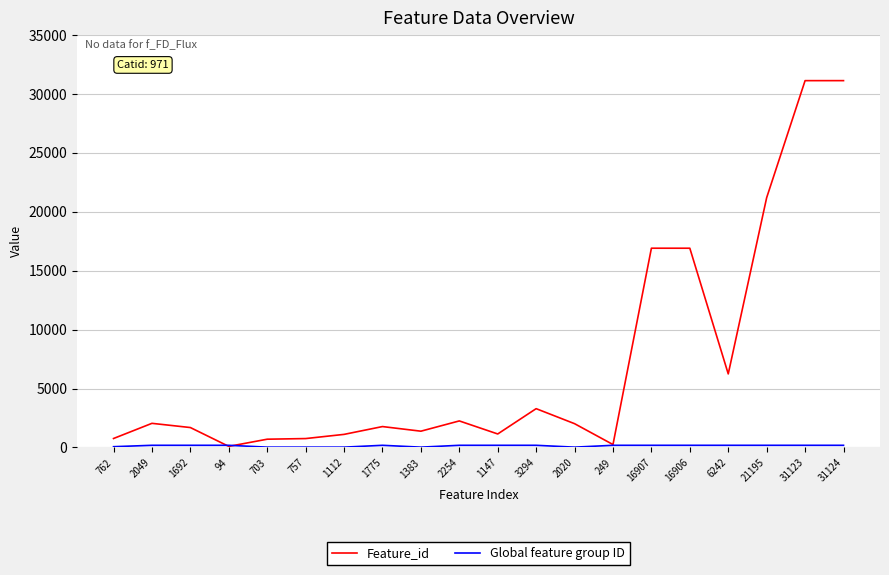

Which series has the widest spread of values?

Feature_id